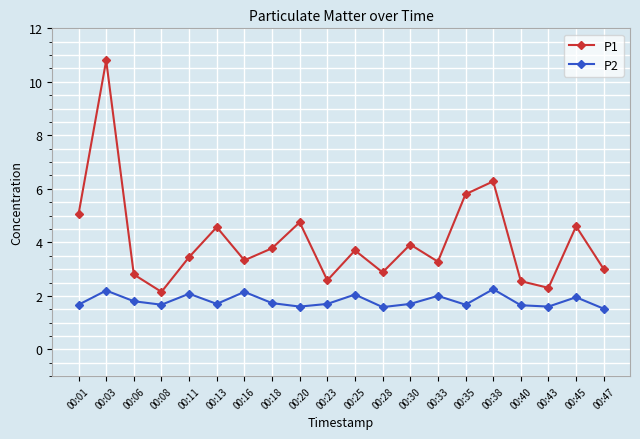

How many categories are shown in the chart?

20